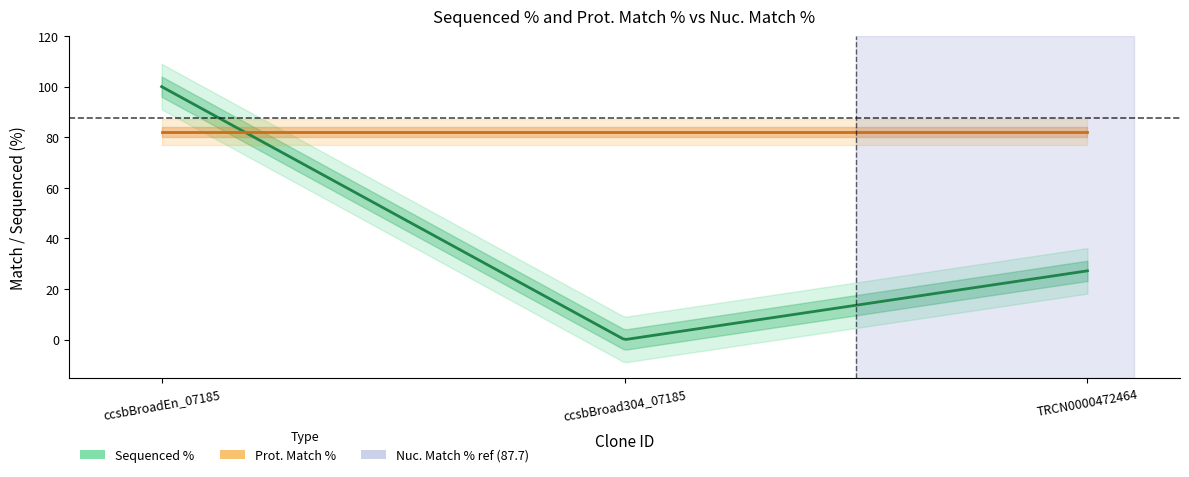

What is the difference between the highest and lowest values at 87.7?

17.9